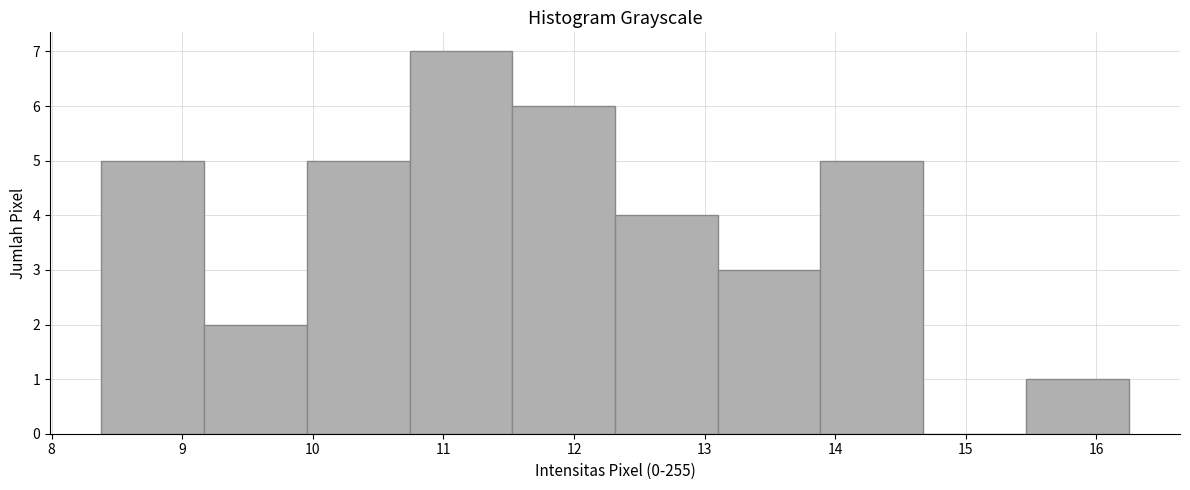

Reading left to right, transcribe this chart: for each bar, give the range it covers on the x-axis and its height. Neither the bar edges nor the heights are printed on the chart, so give them approximately, as read against the axes.

8.4 to 9.2: 5
9.2 to 10.0: 2
10.0 to 10.7: 5
10.7 to 11.5: 7
11.5 to 12.3: 6
12.3 to 13.1: 4
13.1 to 13.9: 3
13.9 to 14.7: 5
14.7 to 15.5: 0
15.5 to 16.2: 1